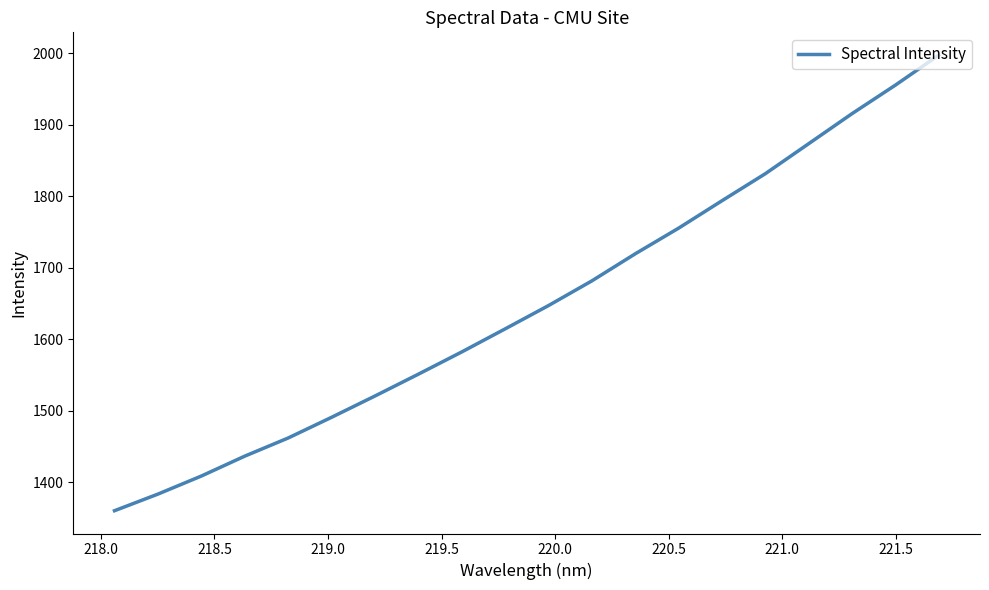

What is the difference between the maximum and minimum values?

637.1